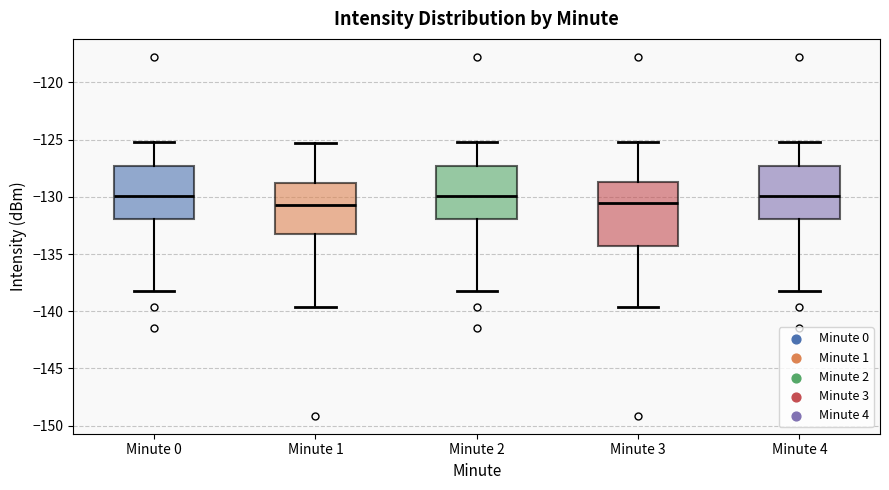

Comparing the boxes themselves (not the whiskers), which one is the tallest?

Minute 3